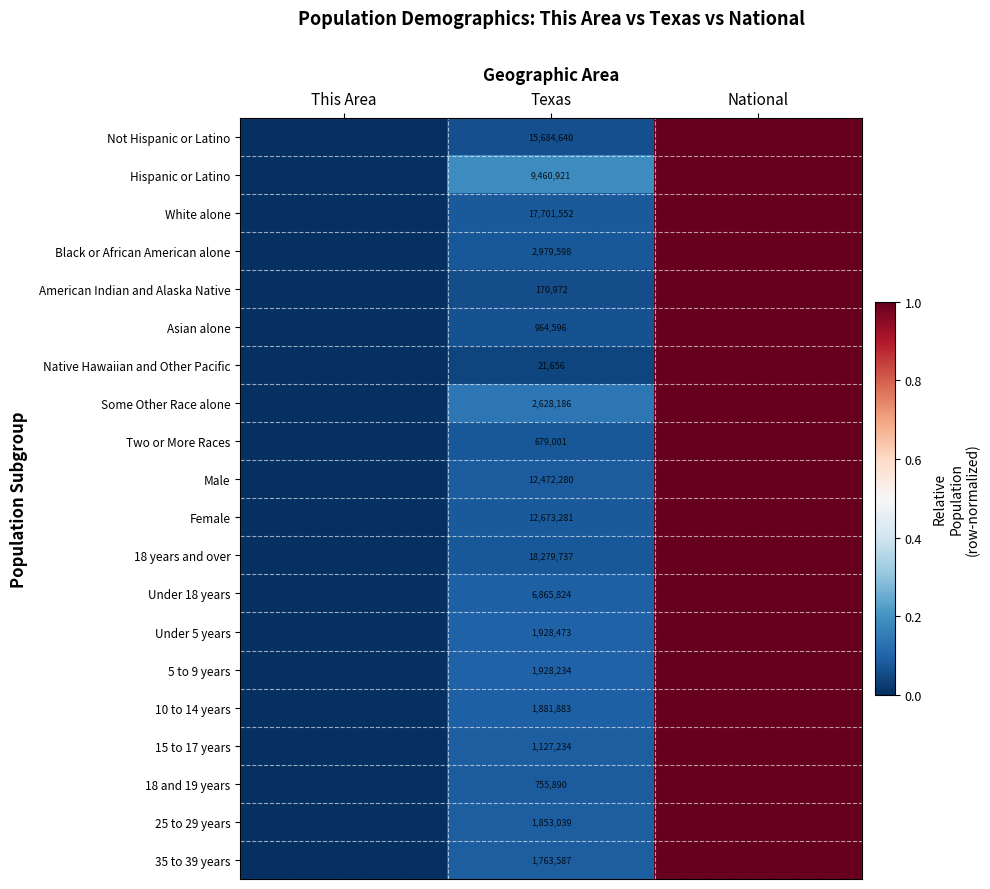

The Female series shows 20200257.0 at Texas. True or false?

False